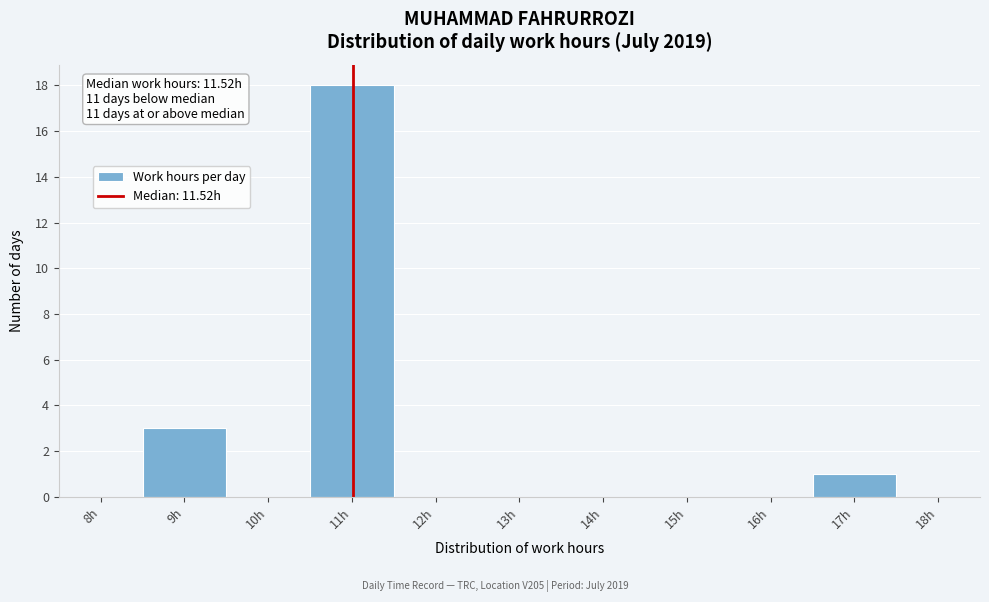

Reading left to right, transcribe all the data shown in this chart.

8h=0	9h=3	10h=0	11h=18	12h=0	13h=0	14h=0	15h=0	16h=0	17h=1	18h=0